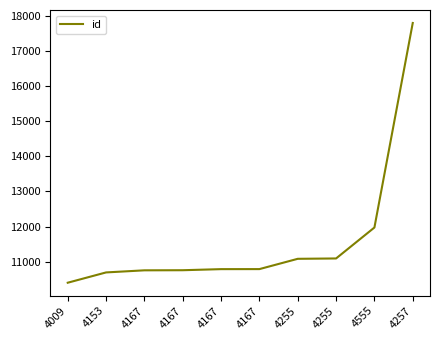

How many lines are shown in the chart?

1